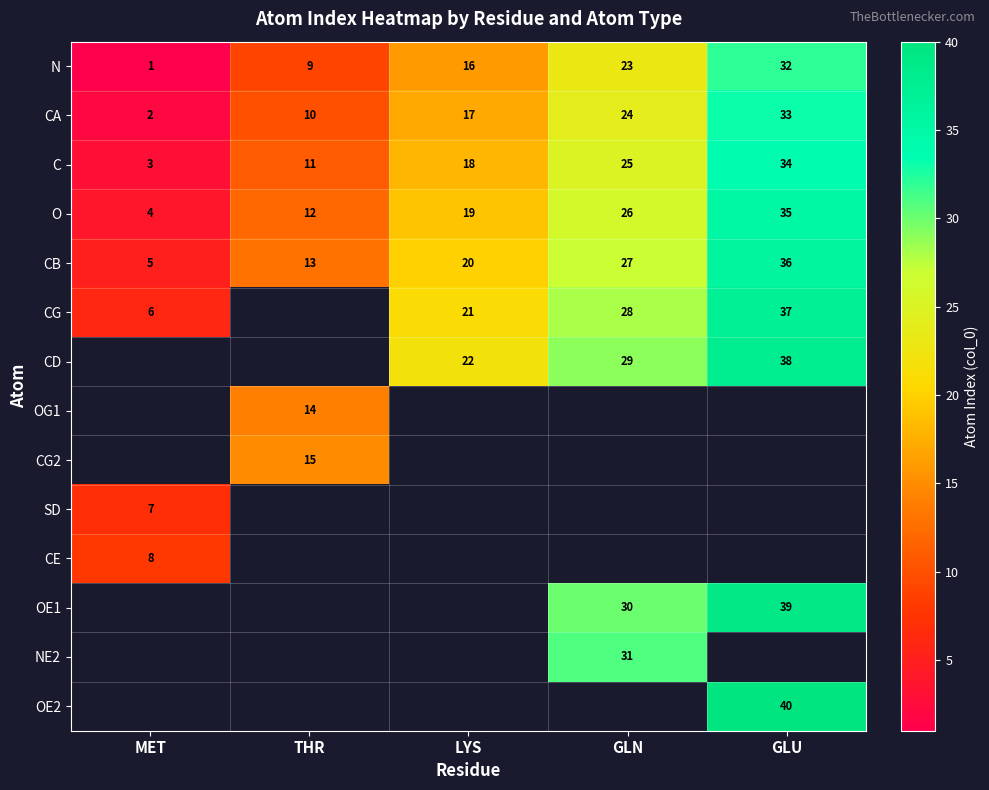

Rank the categories by CA value from highest to lowest.

GLU, GLN, LYS, THR, MET